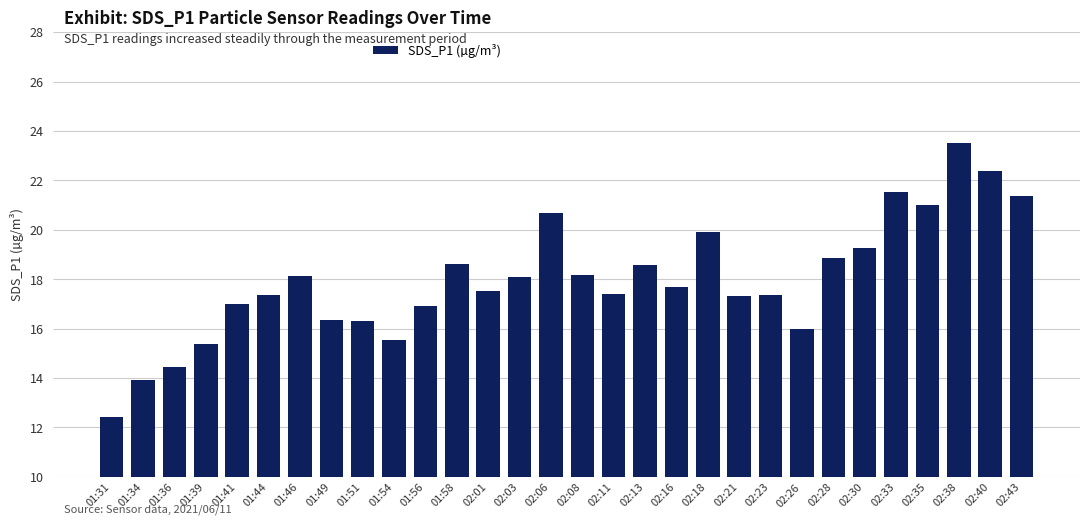

What is the approximate value at 01:39?

15.4